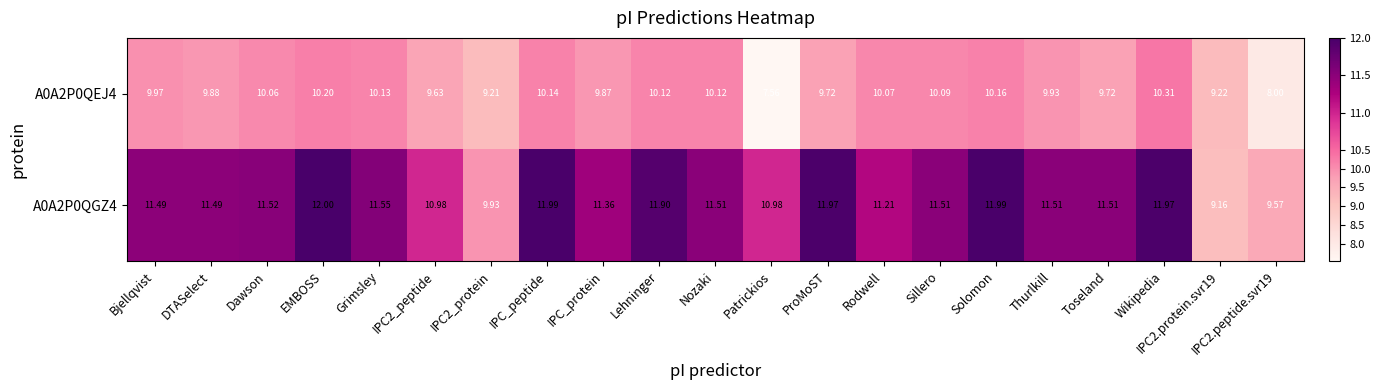

What is the difference between the highest and lowest values at Sillero?

1.4